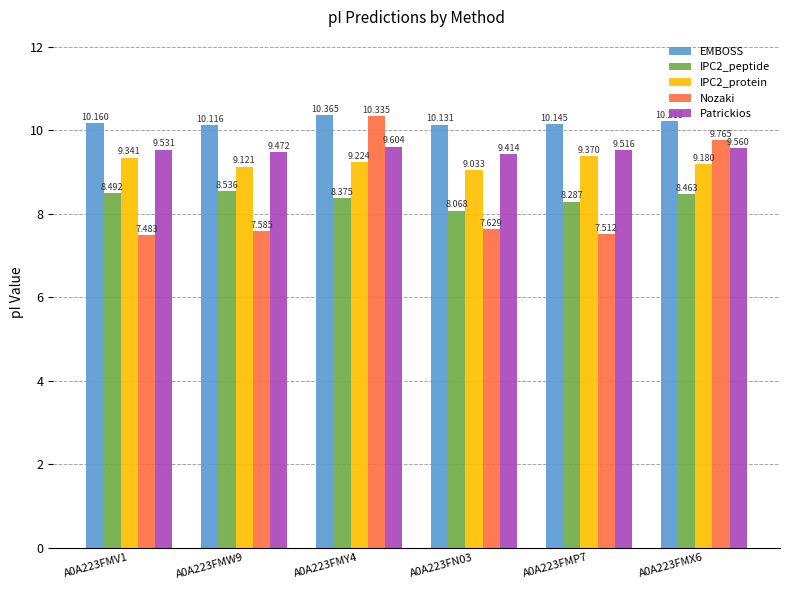

Which series has the widest spread of values?

Nozaki